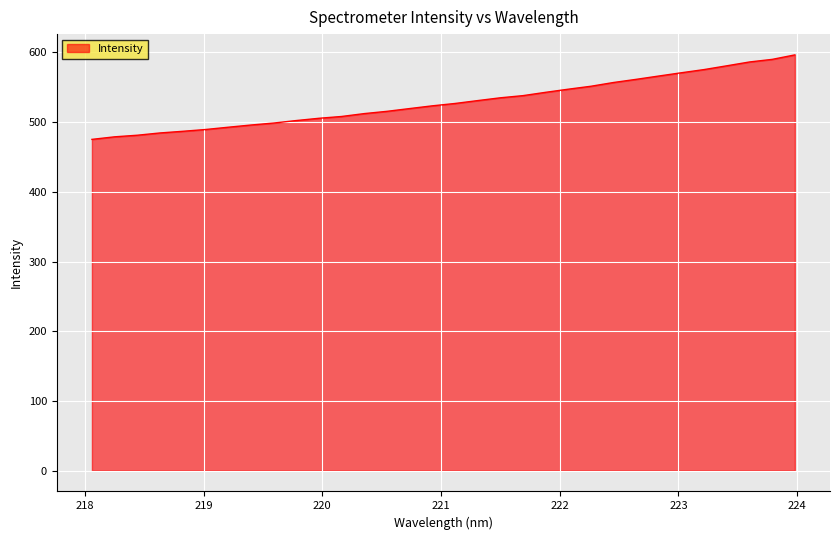

What is the minimum value shown in the chart?

475.2